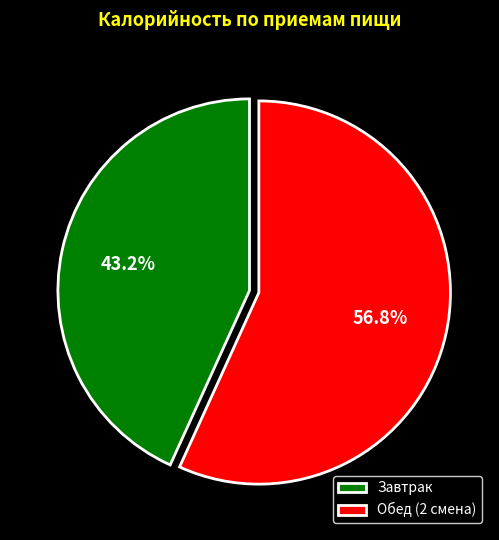

To the nearest percent, what percentage of the pie is Завтрак?

43%